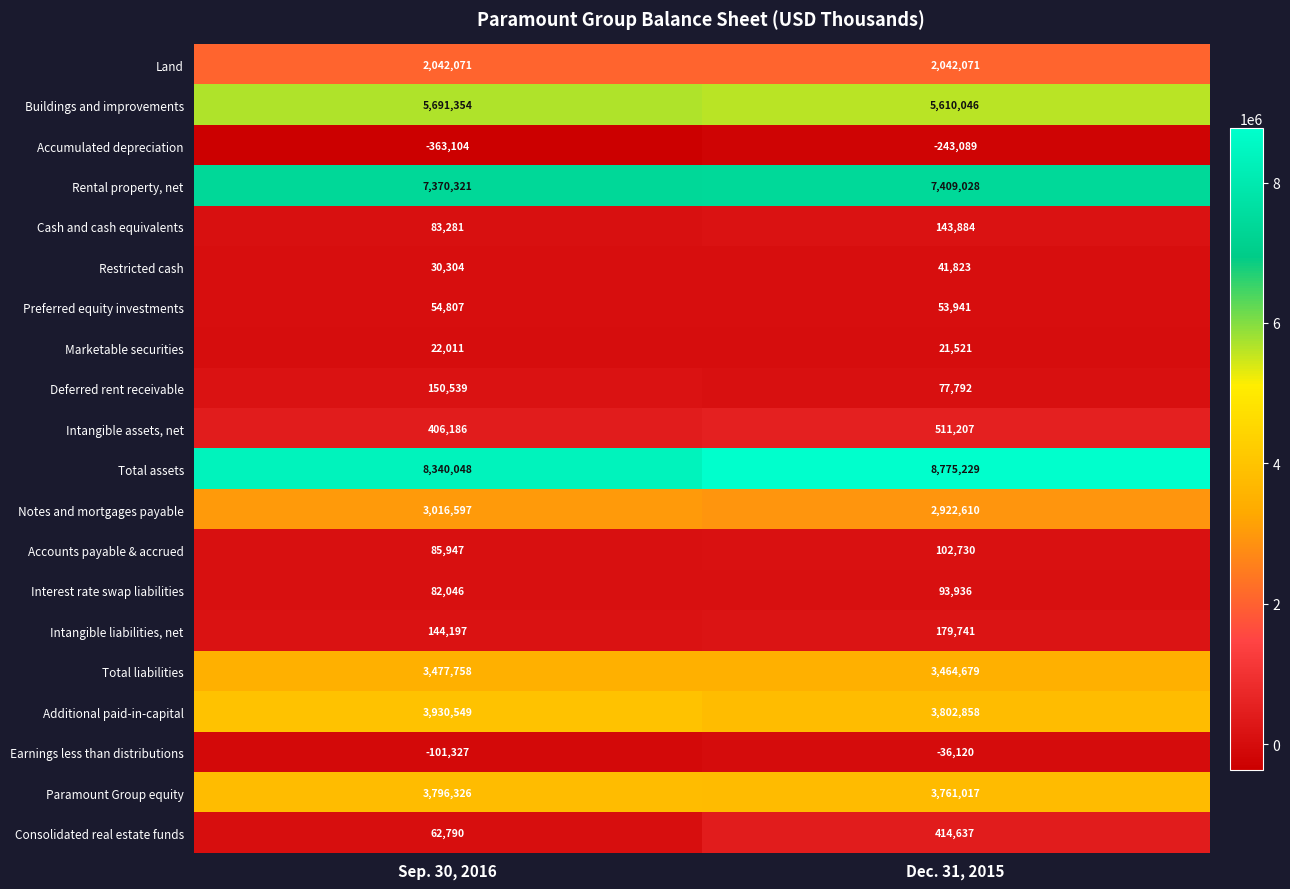

True or false: Interest rate swap liabilities has a value of 82046 at Sep. 30, 2016.

True